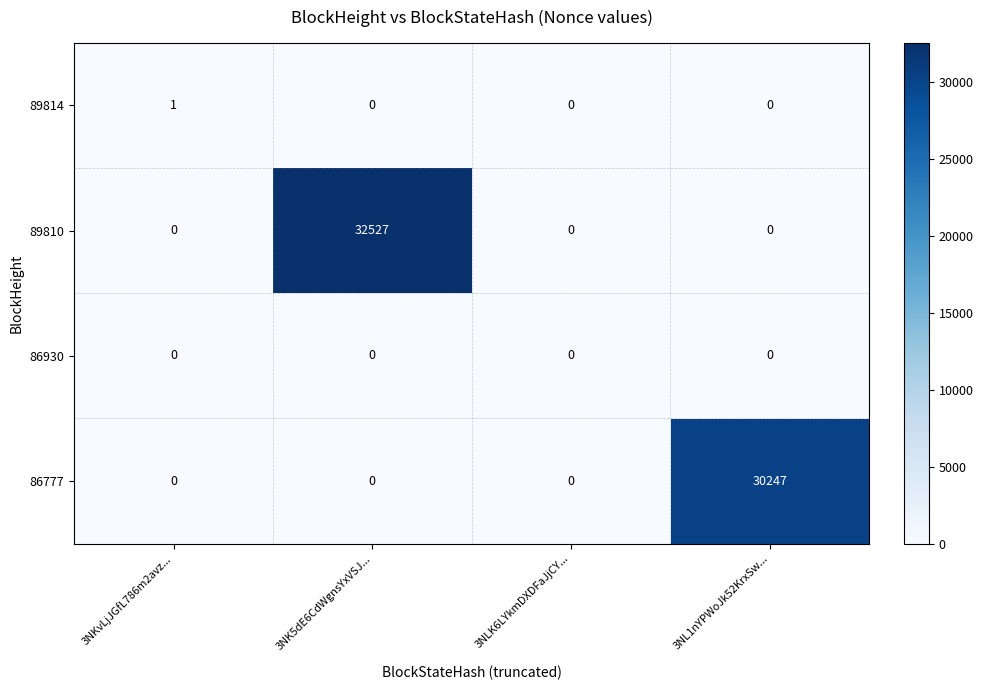

True or false: 89810 has a value of -14751 at 3NL1nYPWoJk52KrxSw....

False